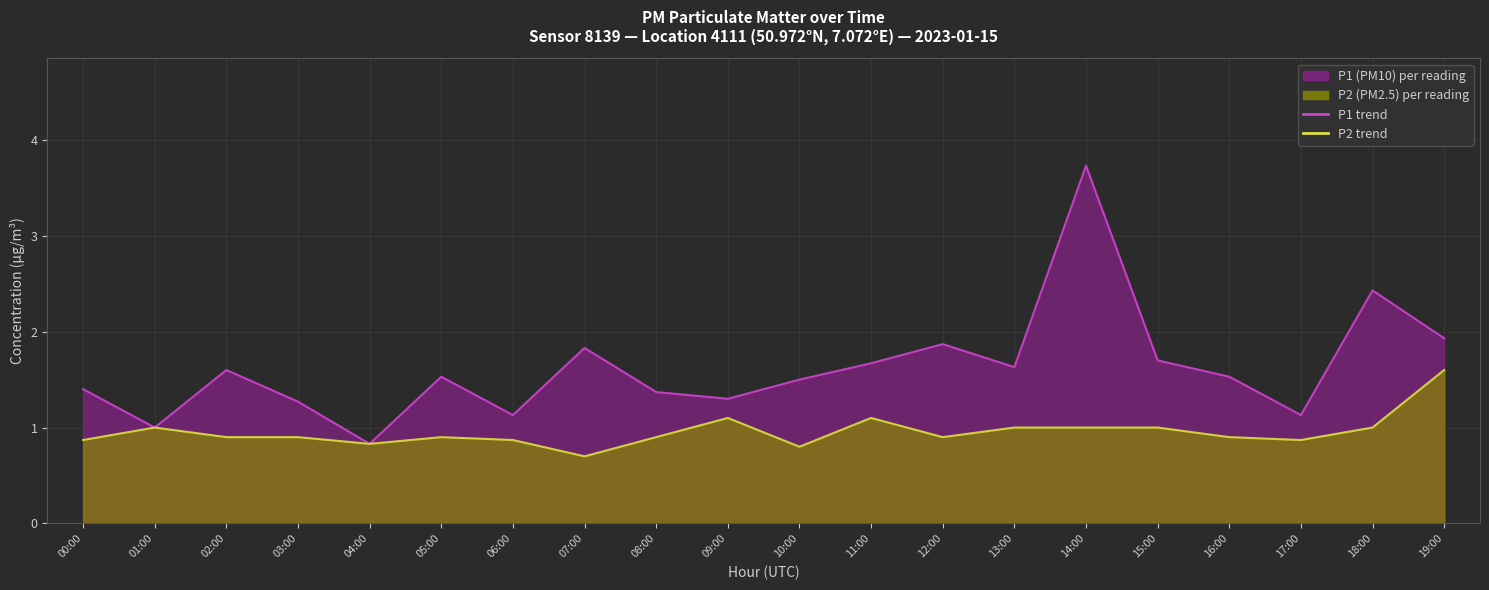

How many lines are shown in the chart?

2